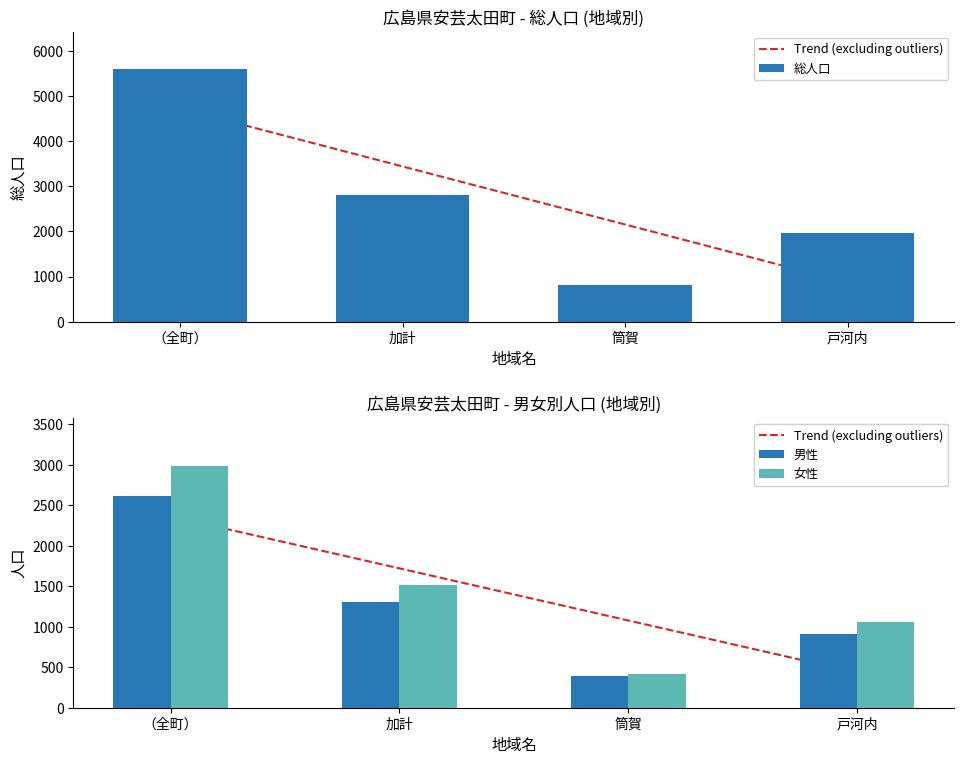

What is the sum of all 男性 values?

5224